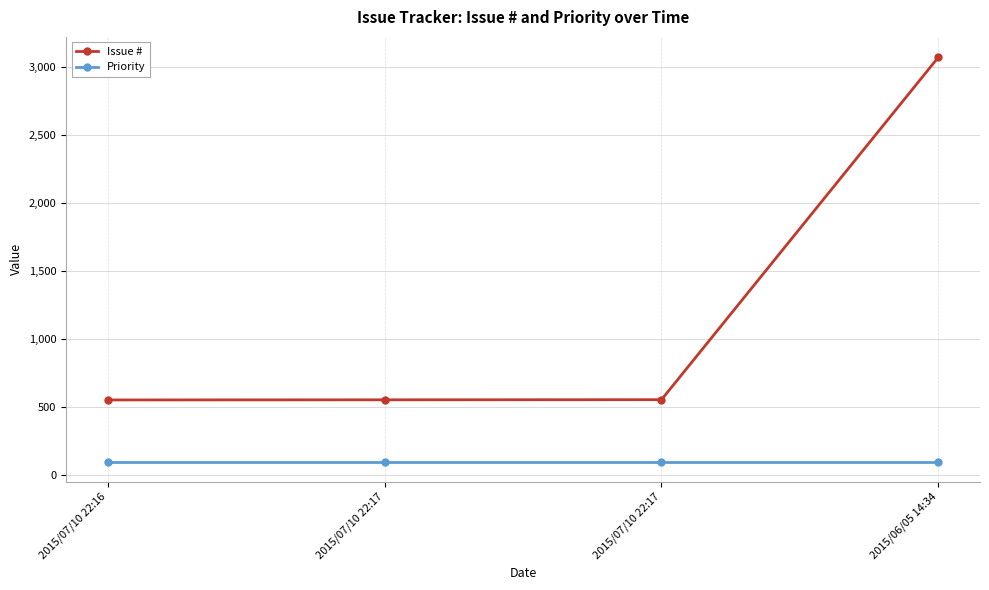

What are all the series names shown in the legend?

Issue #, Priority